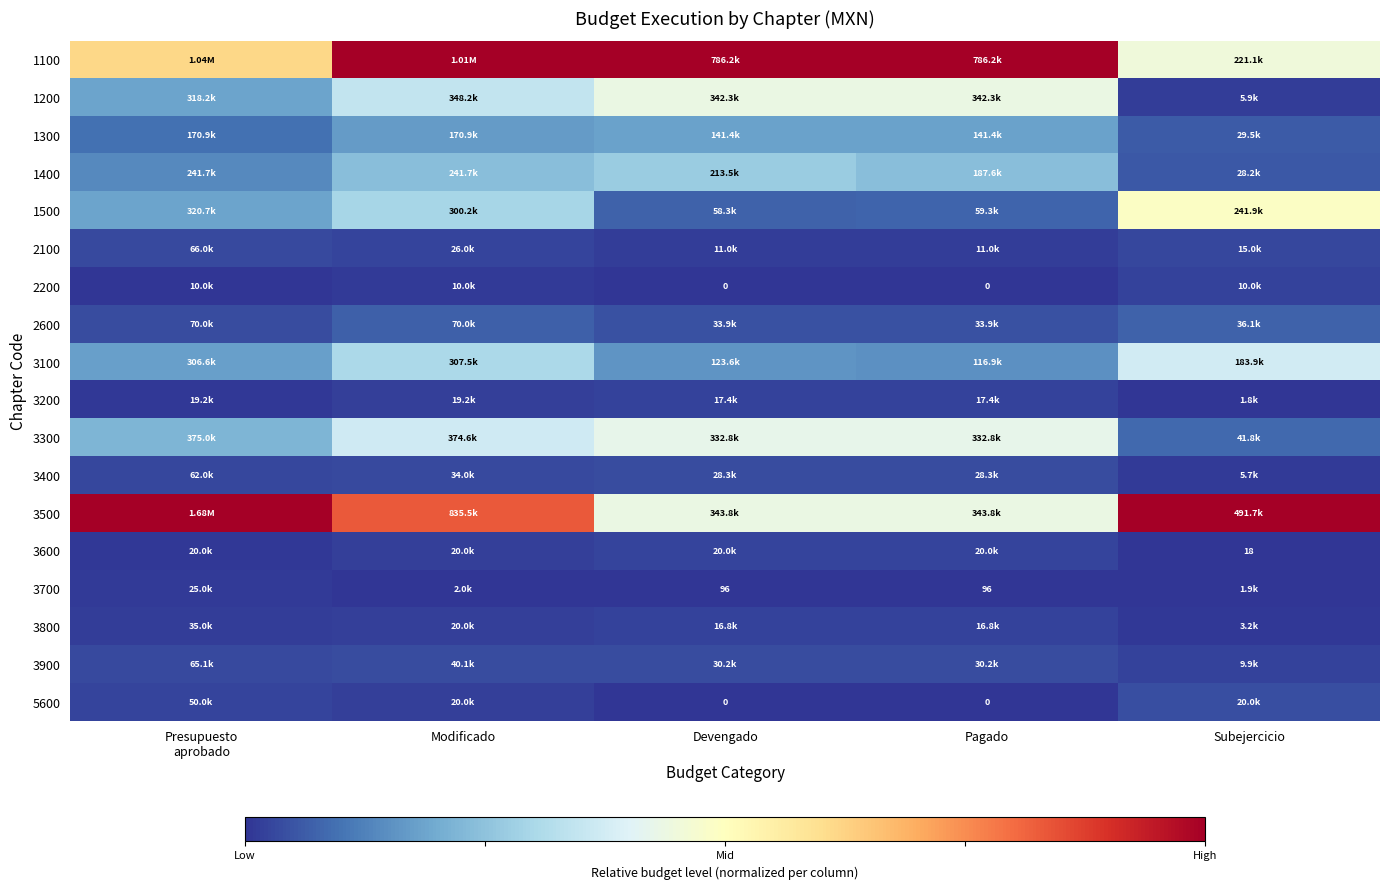

Which series has the largest range (max minus min)?

3500